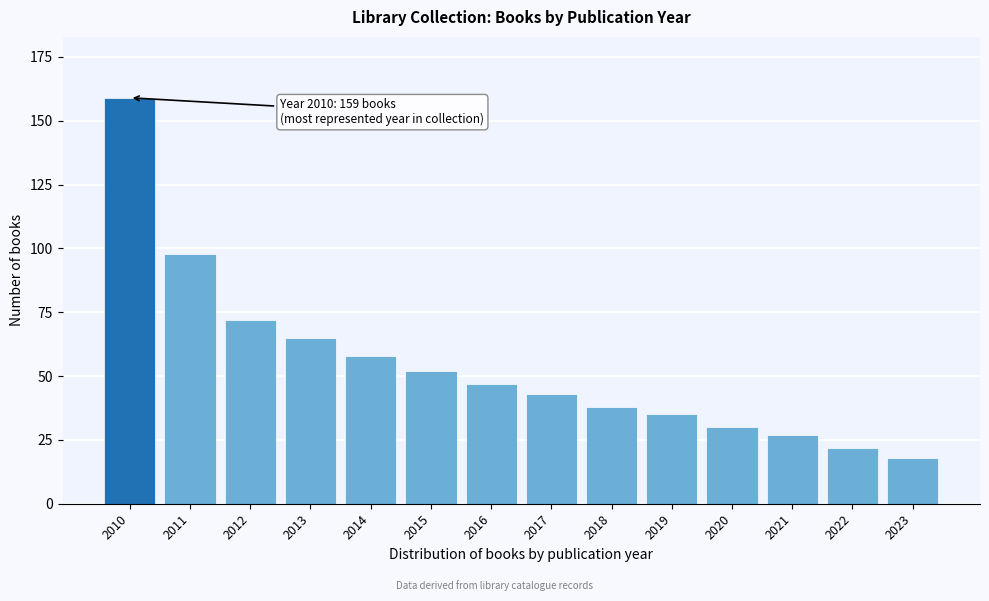

Reading left to right, list all the values displayed in this chart.

2010=159	2011=98	2012=72	2013=65	2014=58	2015=52	2016=47	2017=43	2018=38	2019=35	2020=30	2021=27	2022=22	2023=18